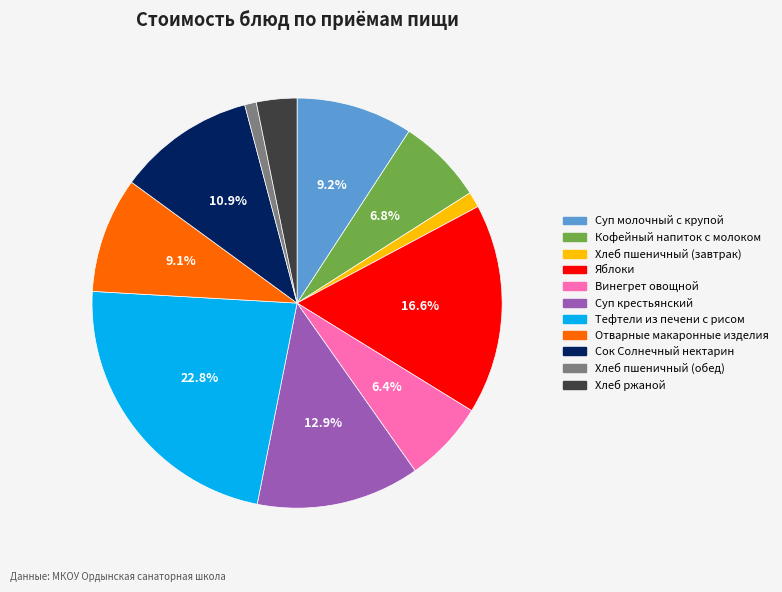

How many slices are in this pie chart?

11